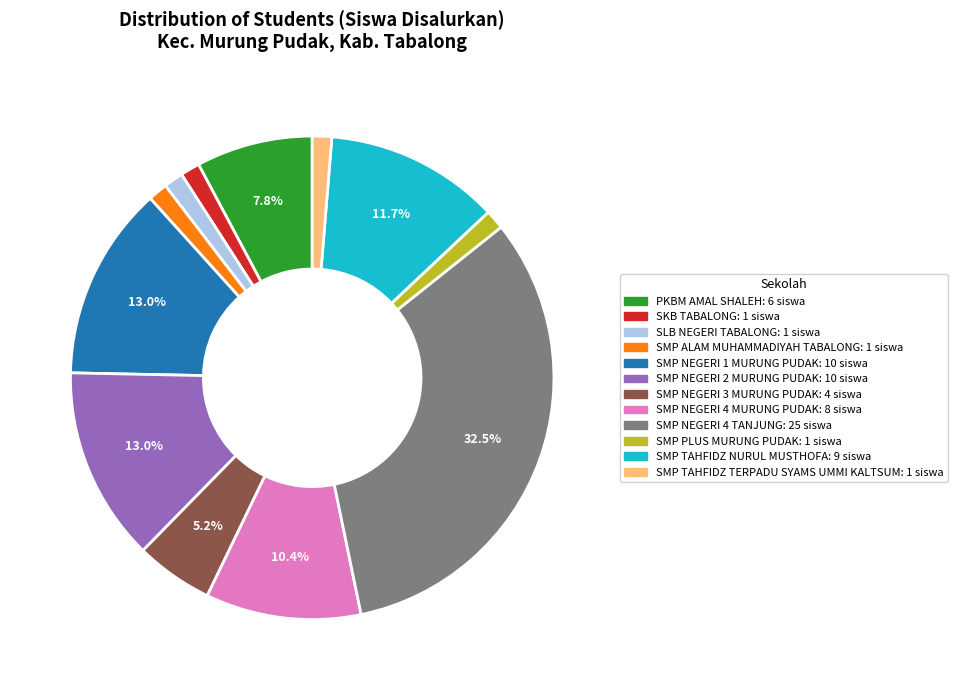

How much of the chart is everything except SMP NEGERI 4 MURUNG PUDAK?

89.6%